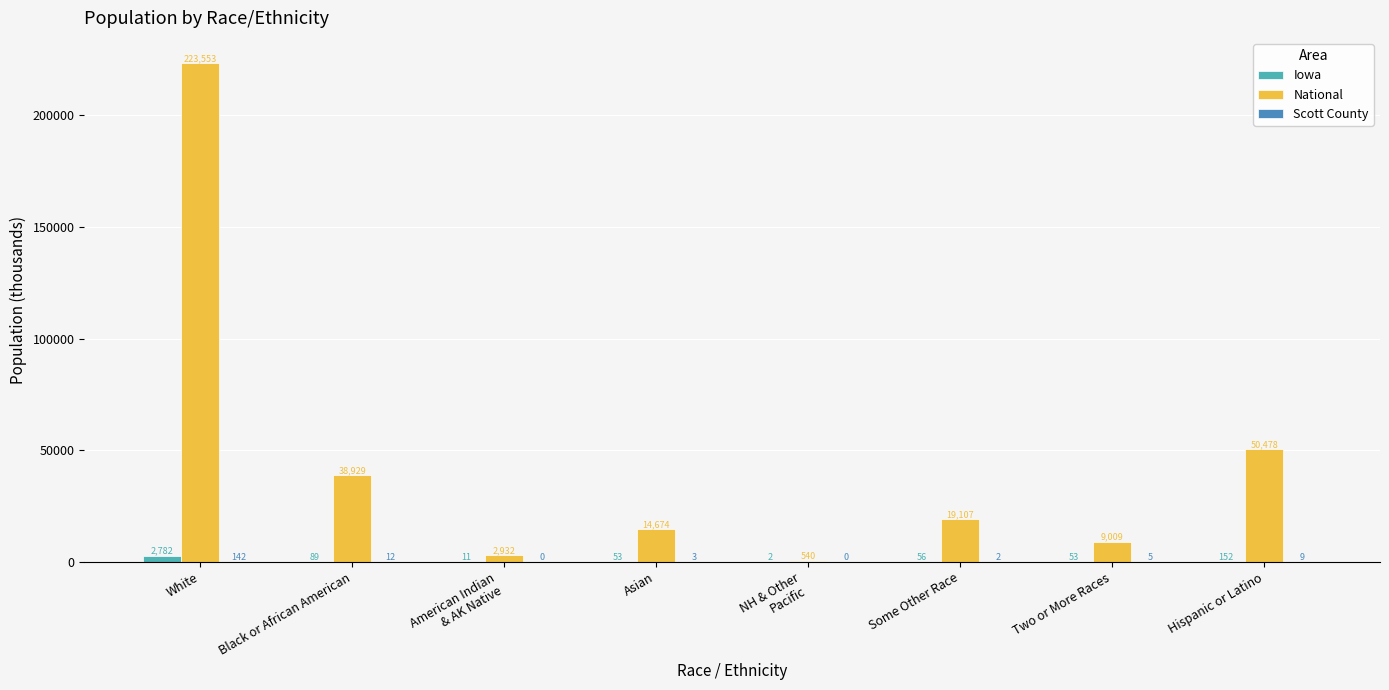

Which series changed the most between Two or More Races and Hispanic or Latino?

National